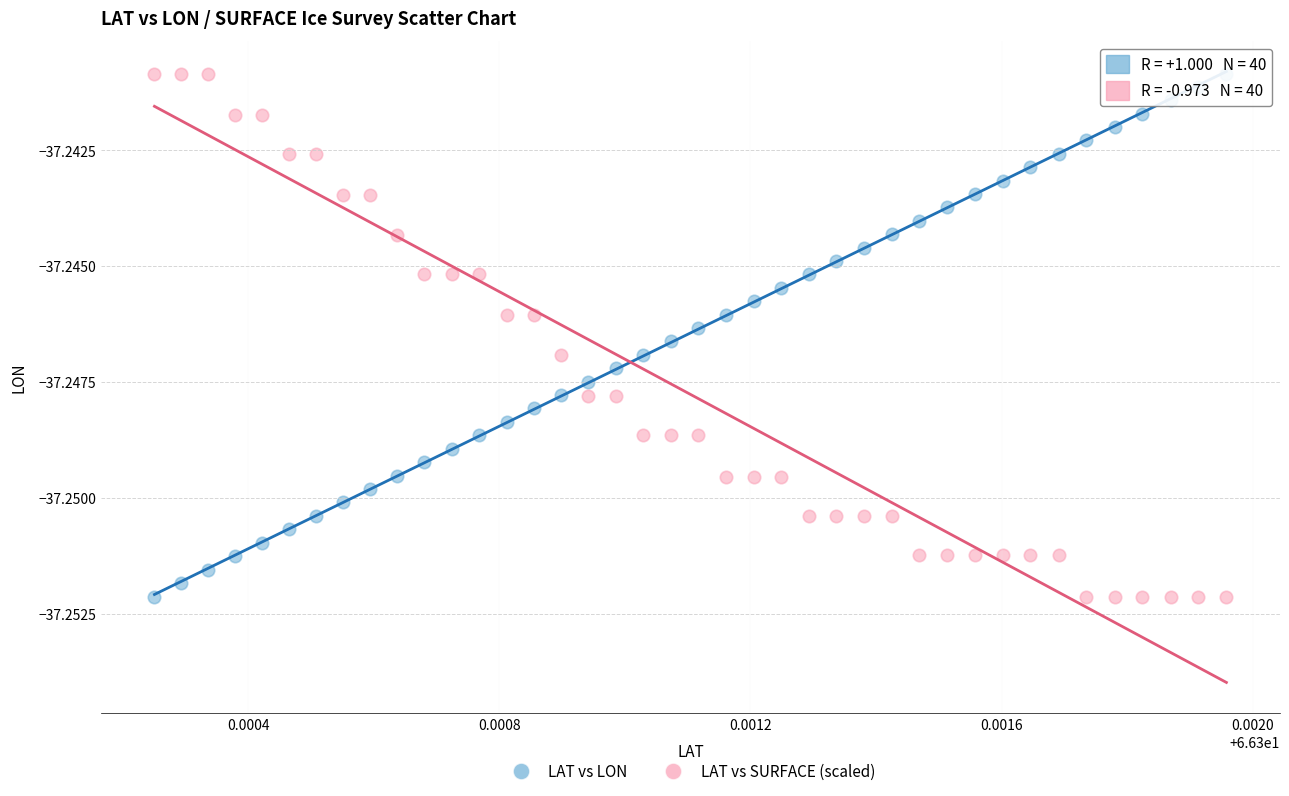

What are all the series names shown in the legend?

LAT vs LON, LAT vs SURFACE (scaled)